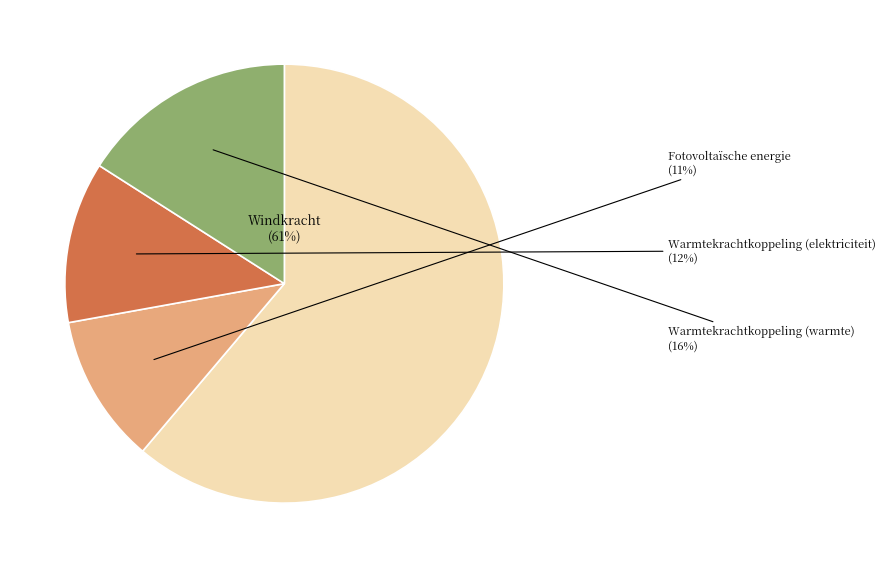

What is the smallest slice in the pie chart?

Fotovoltaïsche energie